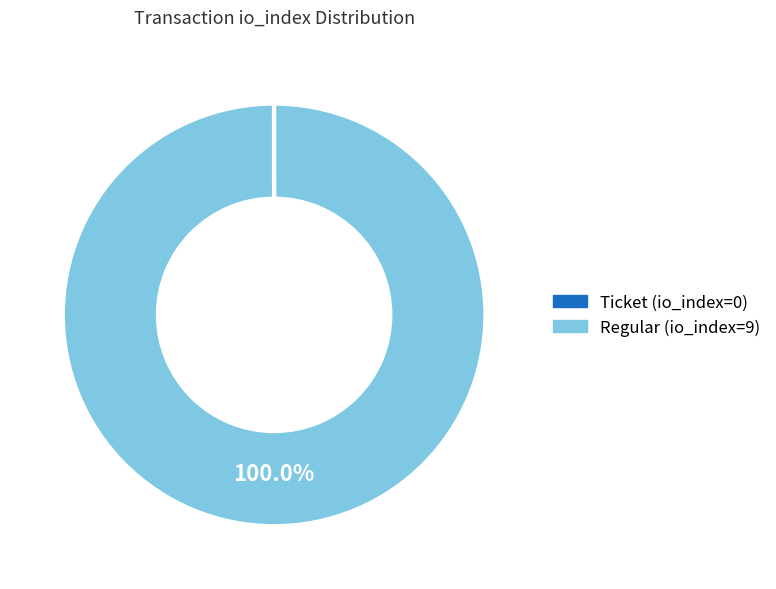

To the nearest percent, what is the difference between the largest and smallest slice percentages?

100%